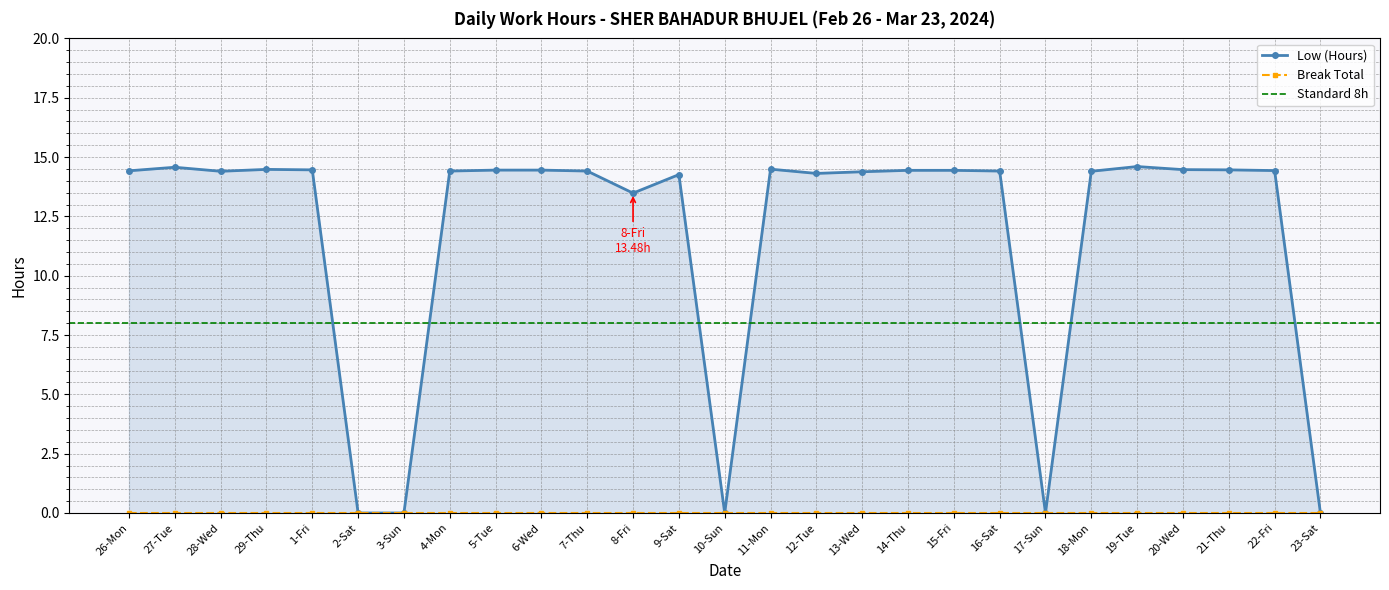

Count the number of categories in the chart.

27